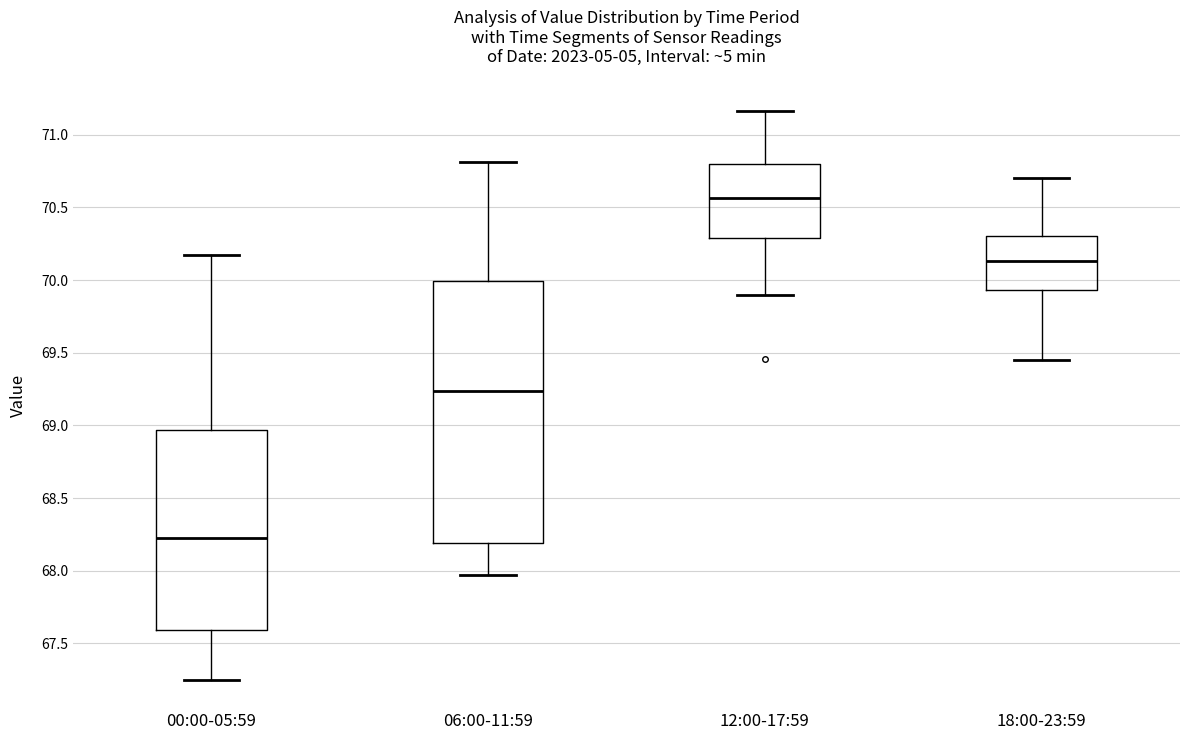

Reading left to right, read every box against the y-axis: the position of its median line, the range the box covers, and the ends of its whiskers. The values are not printed on the chart, so give them approximately, as read against the axis.

00:00-05:59: median 68.25, box 67.60 to 68.95, whiskers 67.25 to 70.15
06:00-11:59: median 69.25, box 68.20 to 70.00, whiskers 67.95 to 70.80
12:00-17:59: median 70.55, box 70.30 to 70.80, whiskers 69.90 to 71.15
18:00-23:59: median 70.15, box 69.95 to 70.30, whiskers 69.45 to 70.70